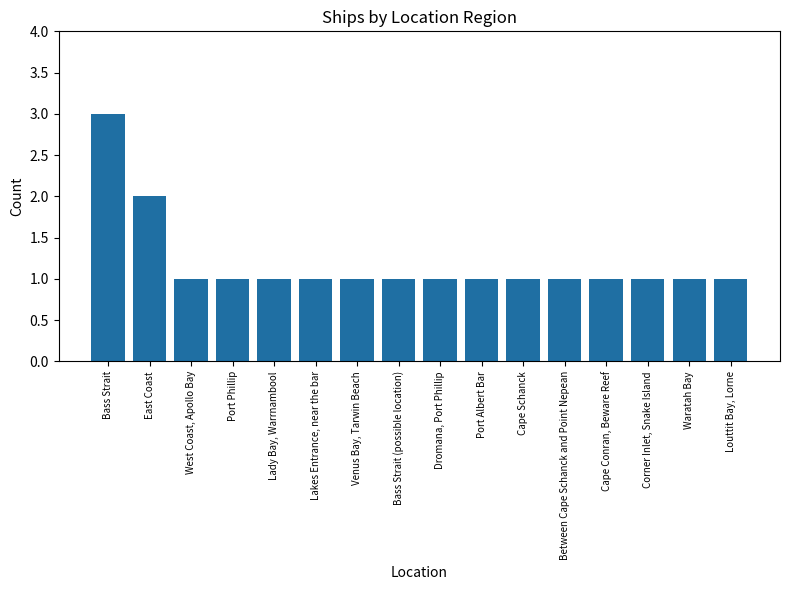

What is the value of the 5th bar from the left?

1